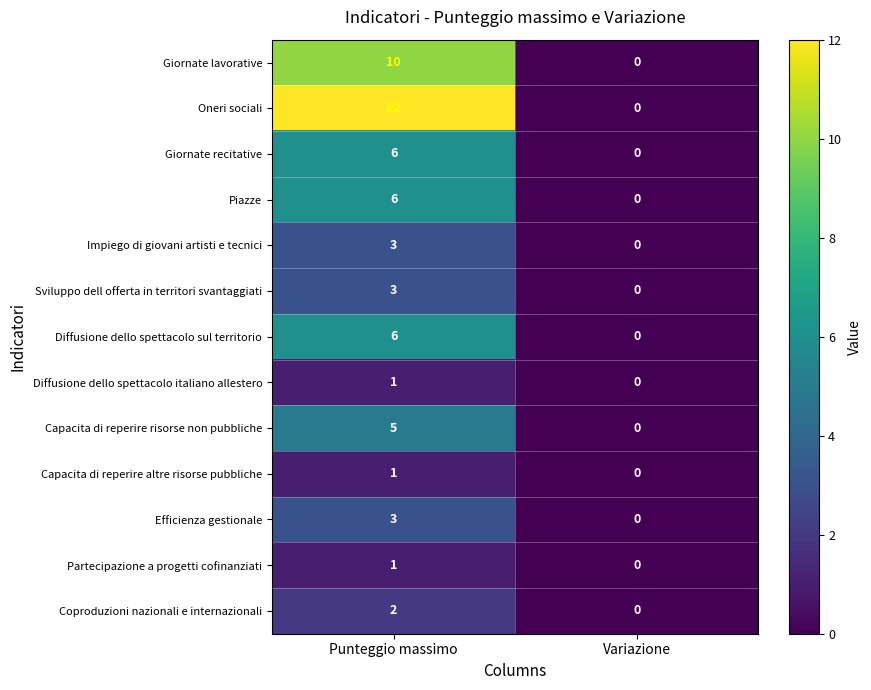

Rank the categories by Partecipazione a progetti cofinanziati value from lowest to highest.

Variazione, Punteggio massimo